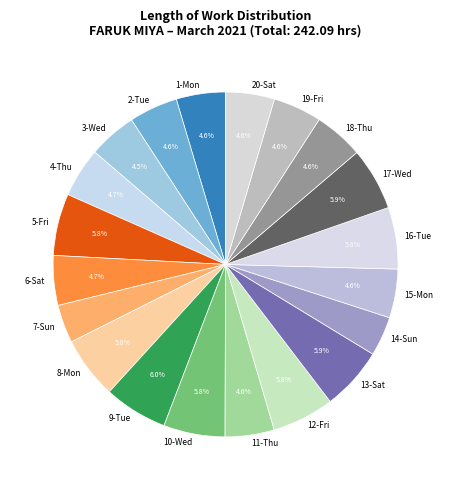

What portion of the pie excludes 4-Thu?

95.3%